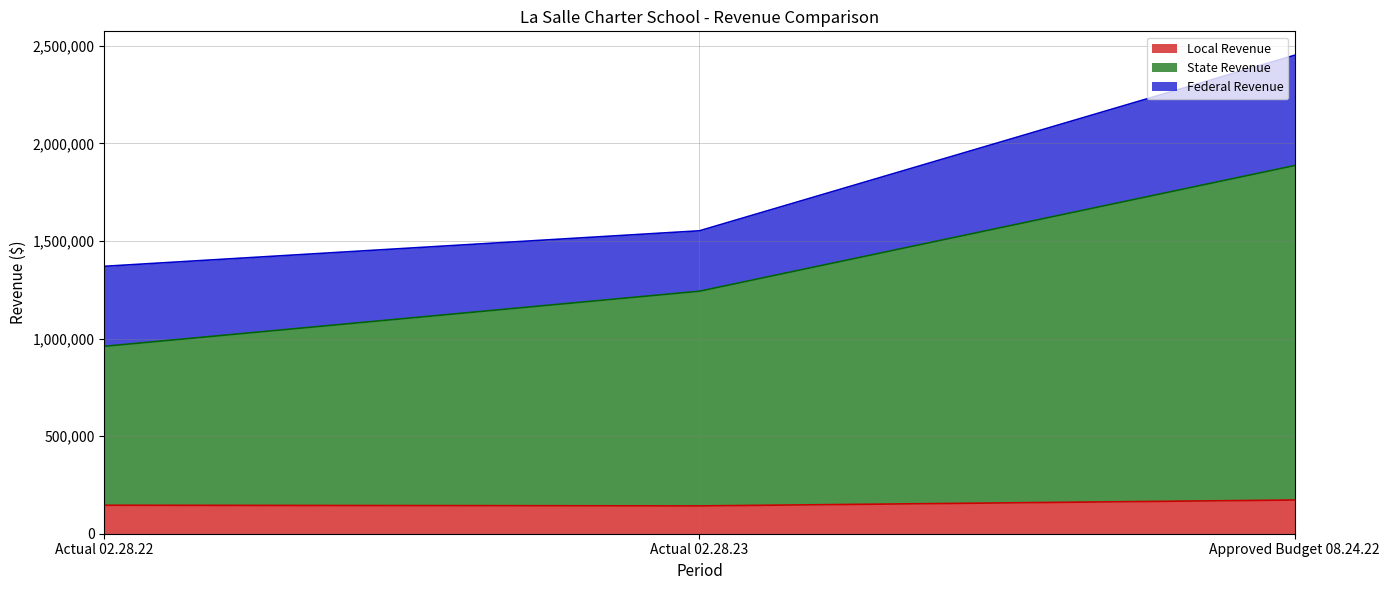

At which category is the sum across all series the highest?

Approved Budget 08.24.22